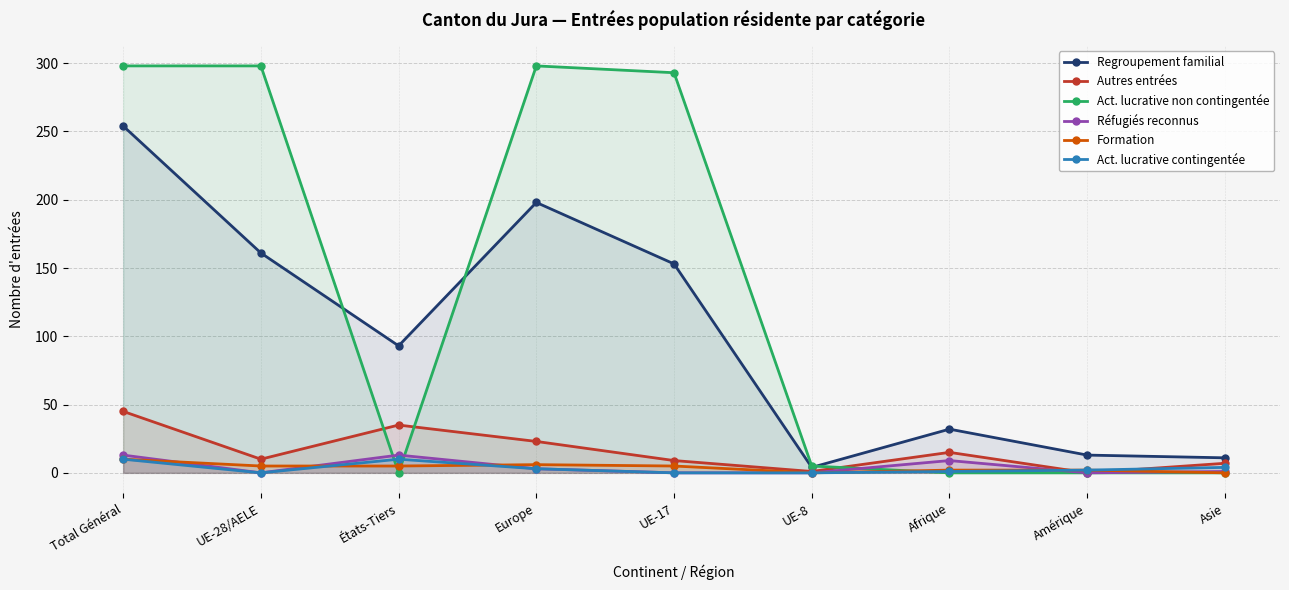

At which label is Réfugiés reconnus closest to 6?

Europe